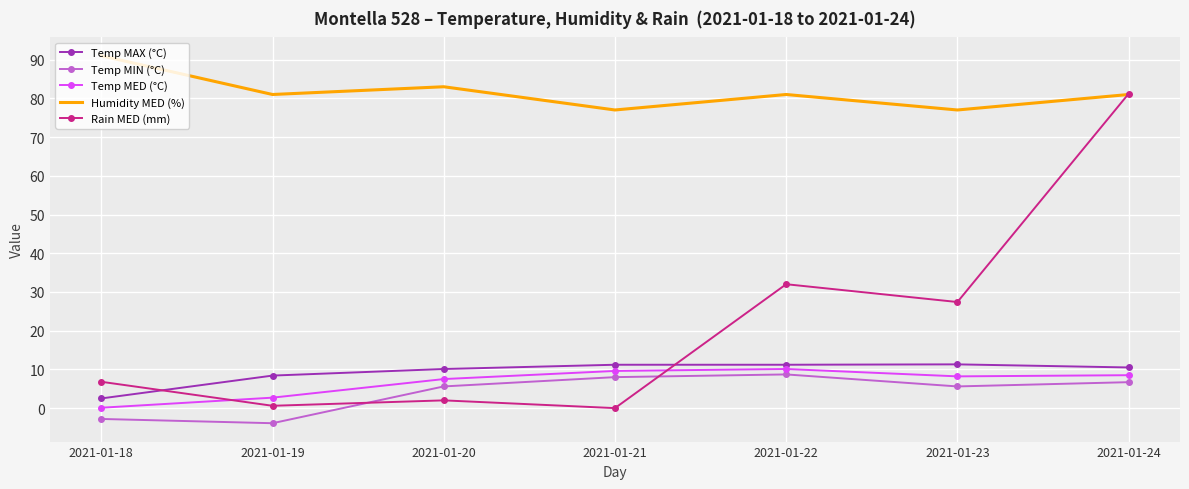

Which series has the largest range (max minus min)?

Rain MED (mm)